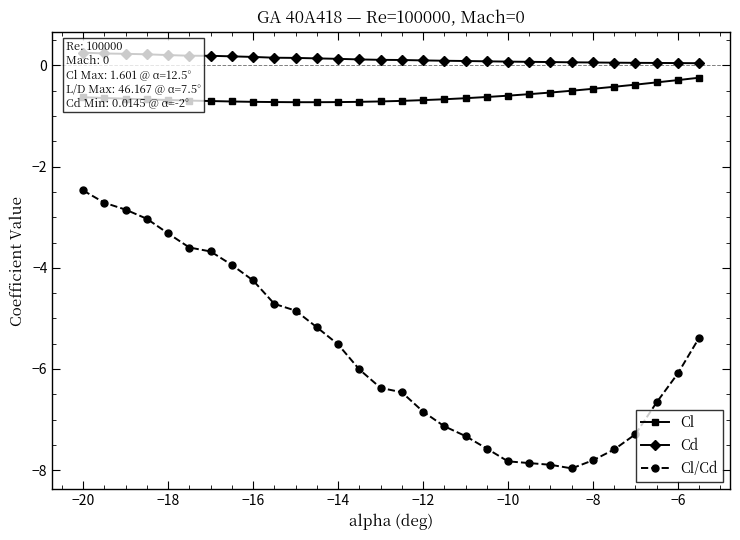

Is it true that Cl equals -0.3 at −6?

True